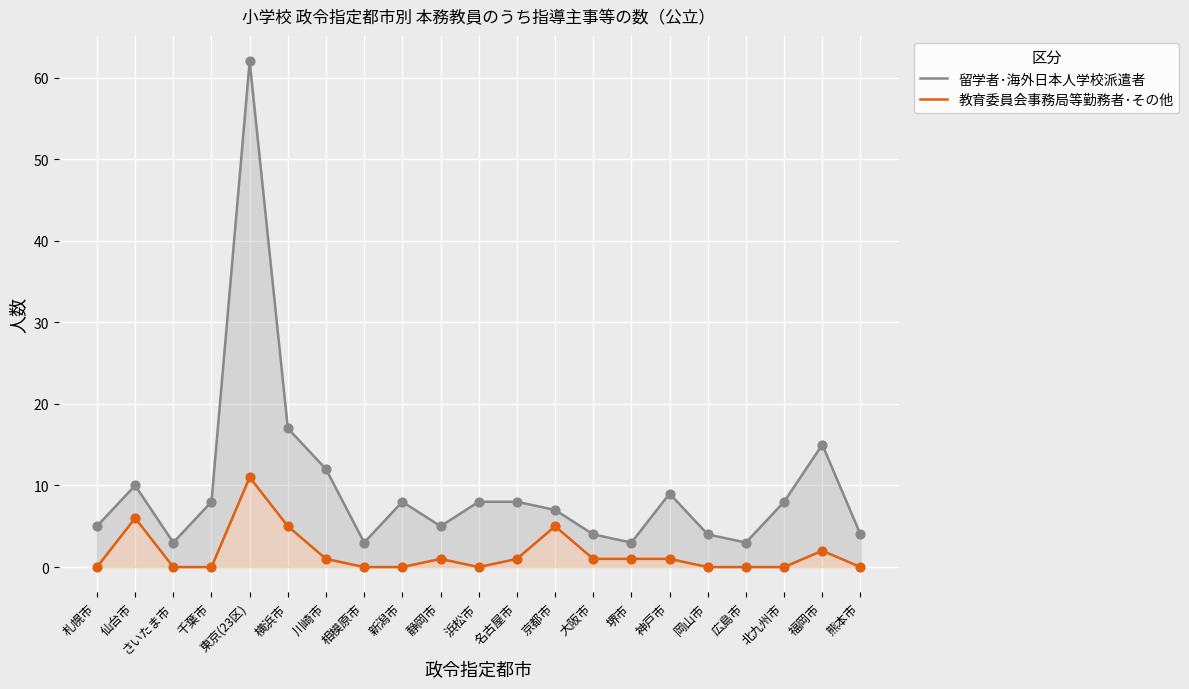

What are all the series names shown in the legend?

留学者･海外日本人学校派遣者, 教育委員会事務局等勤務者･その他